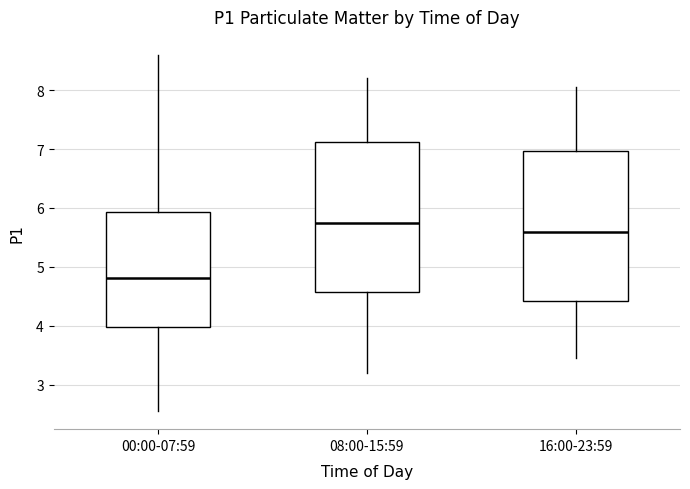

Reading left to right, transcribe this box plot: for each box, give where its median line is, the range the box spans, and where its two whiskers end, as read against the y-axis. The values are not printed on the chart, so give them approximately, as read against the axis.

00:00-07:59: median 4.8, box 4.0 to 5.9, whiskers 2.6 to 8.6
08:00-15:59: median 5.8, box 4.6 to 7.1, whiskers 3.2 to 8.2
16:00-23:59: median 5.6, box 4.4 to 7.0, whiskers 3.5 to 8.1